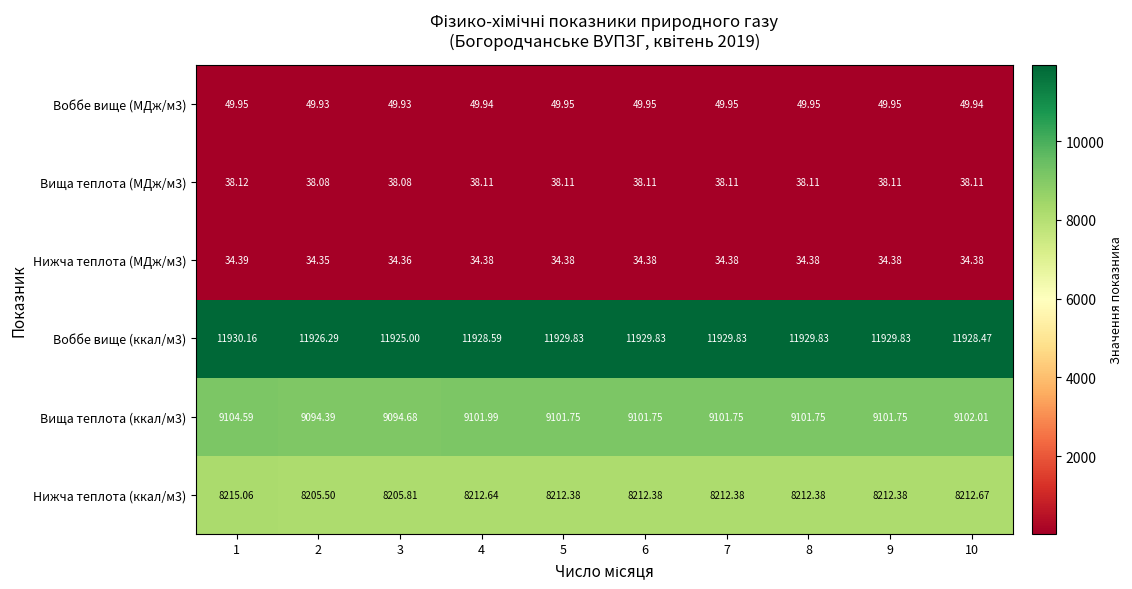

Is the value of Вища теплота (ккал/м3) at 7 greater than the value of Нижча теплота (МДж/м3) at 6?

Yes